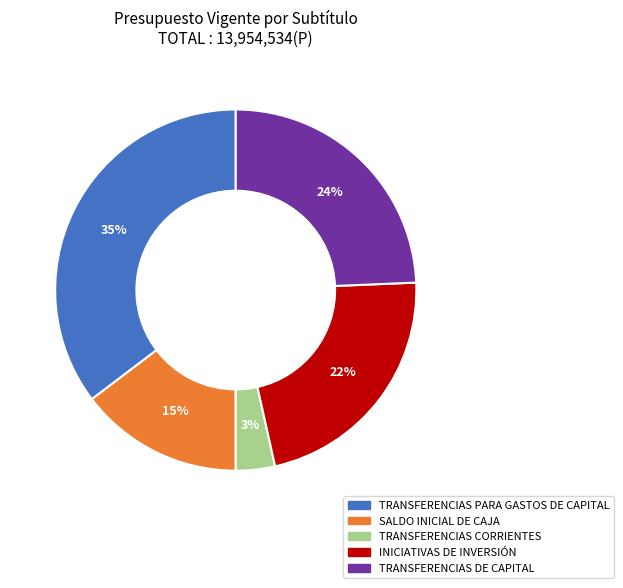

To the nearest percent, what is the difference between the largest and smallest slice percentages?

32%